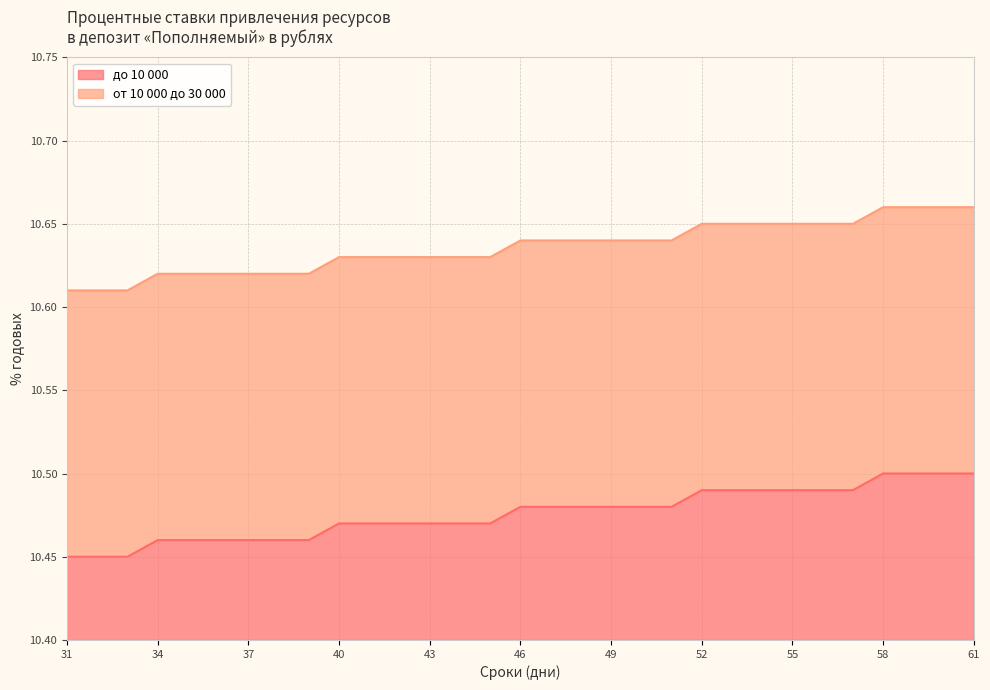

True or false: от 10 000 до 30 000 and до 10 000 cross at least once.

False